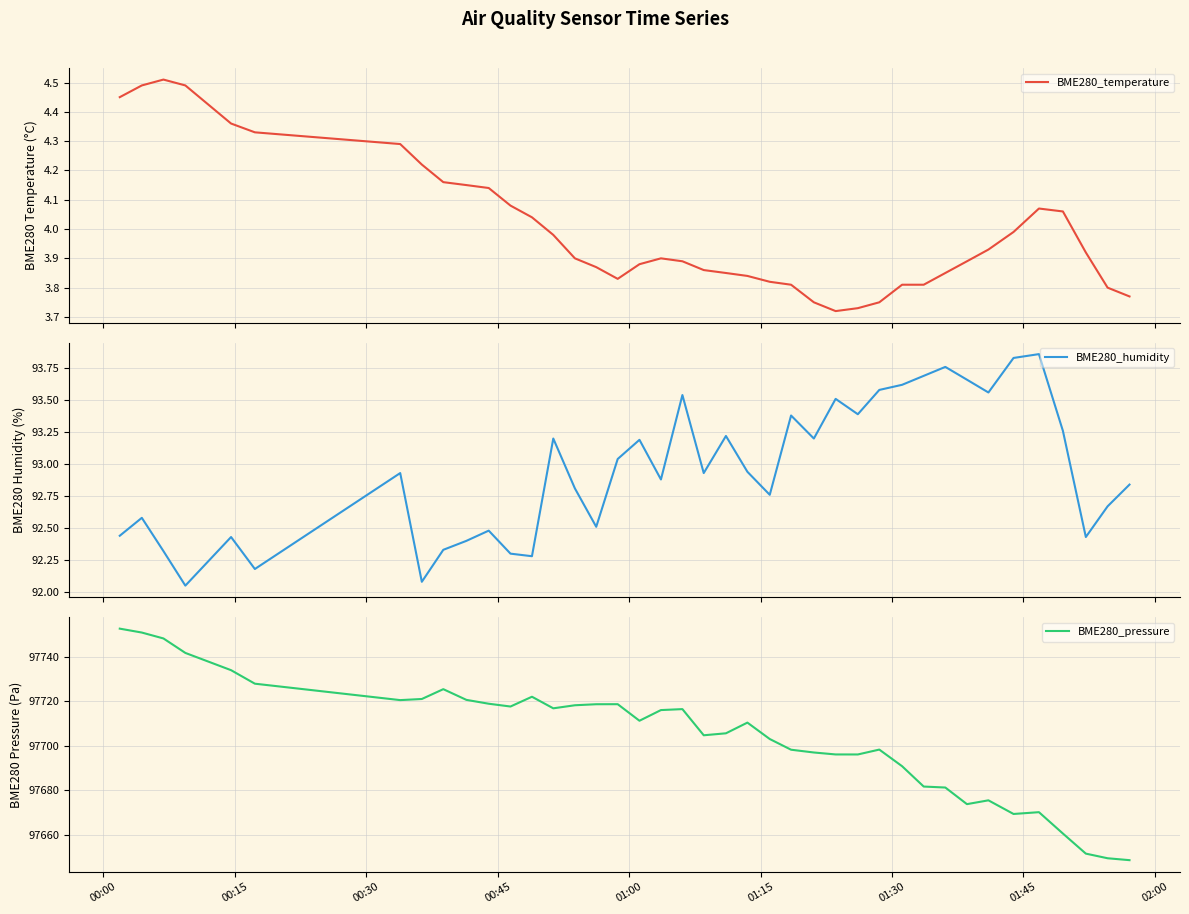

What is the maximum value for BME280_pressure?

97752.8